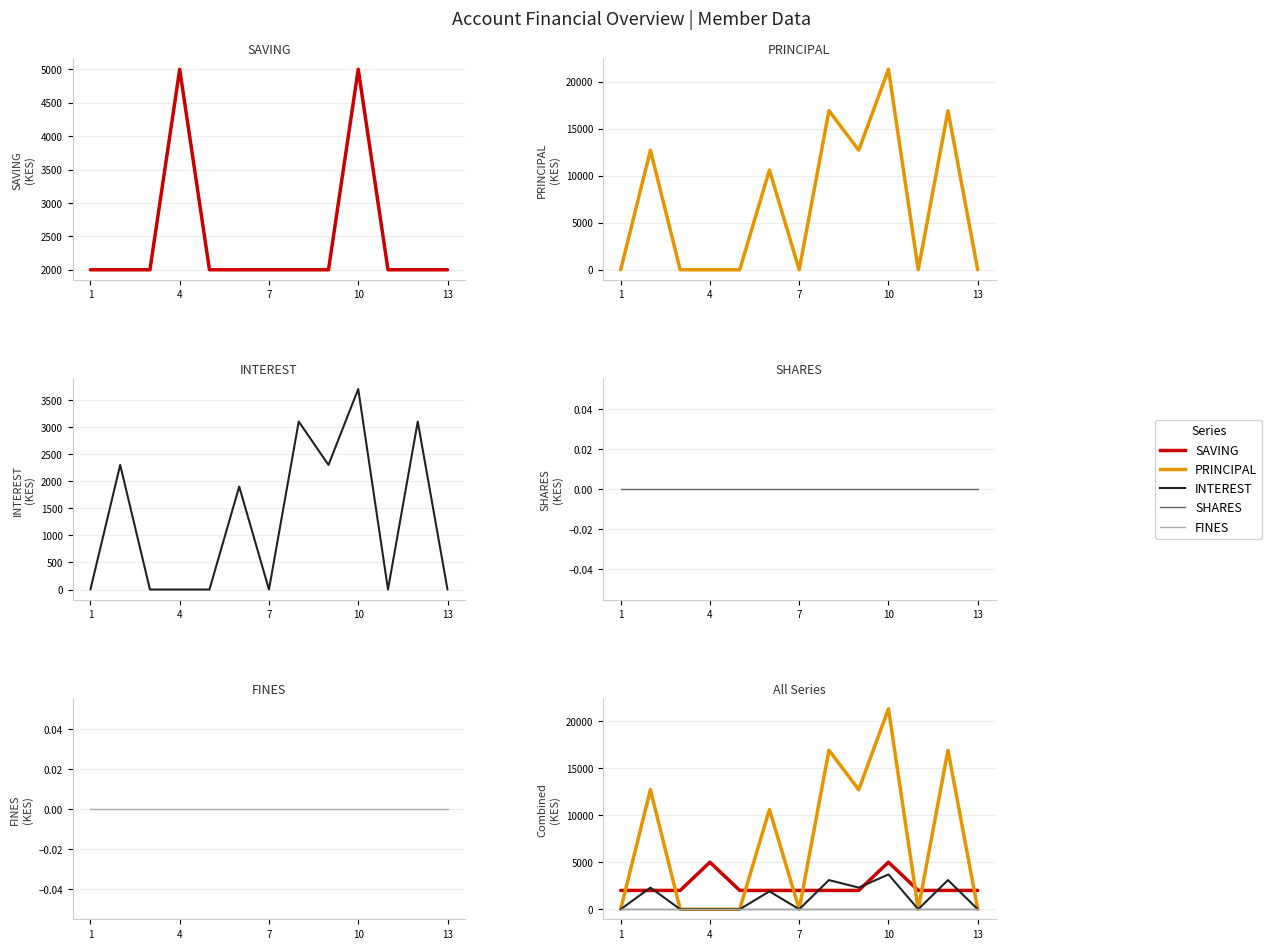

How many data points does each series have?

13